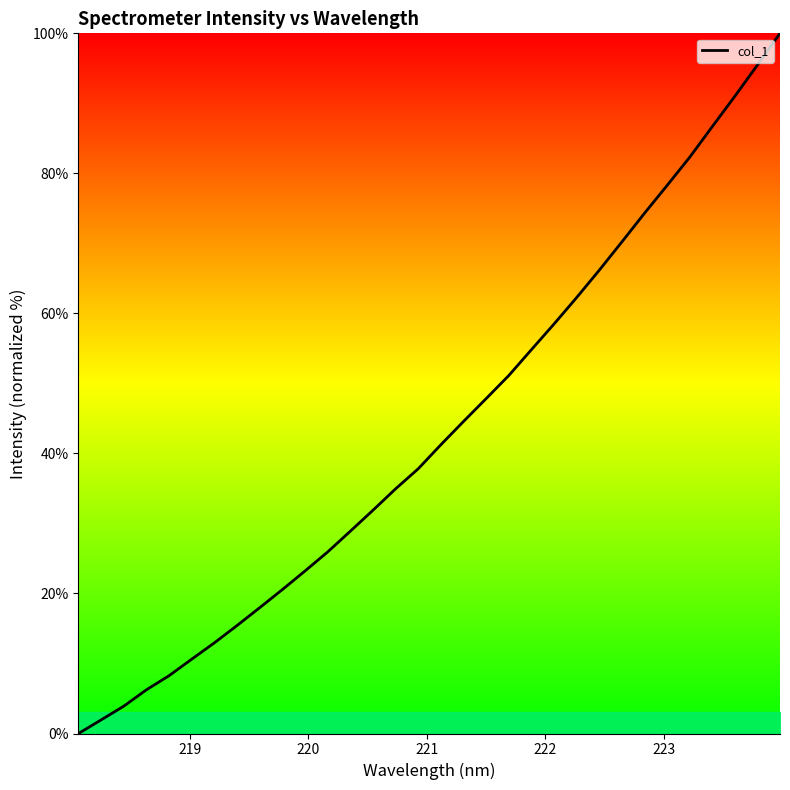

How many values exceed 41?

16